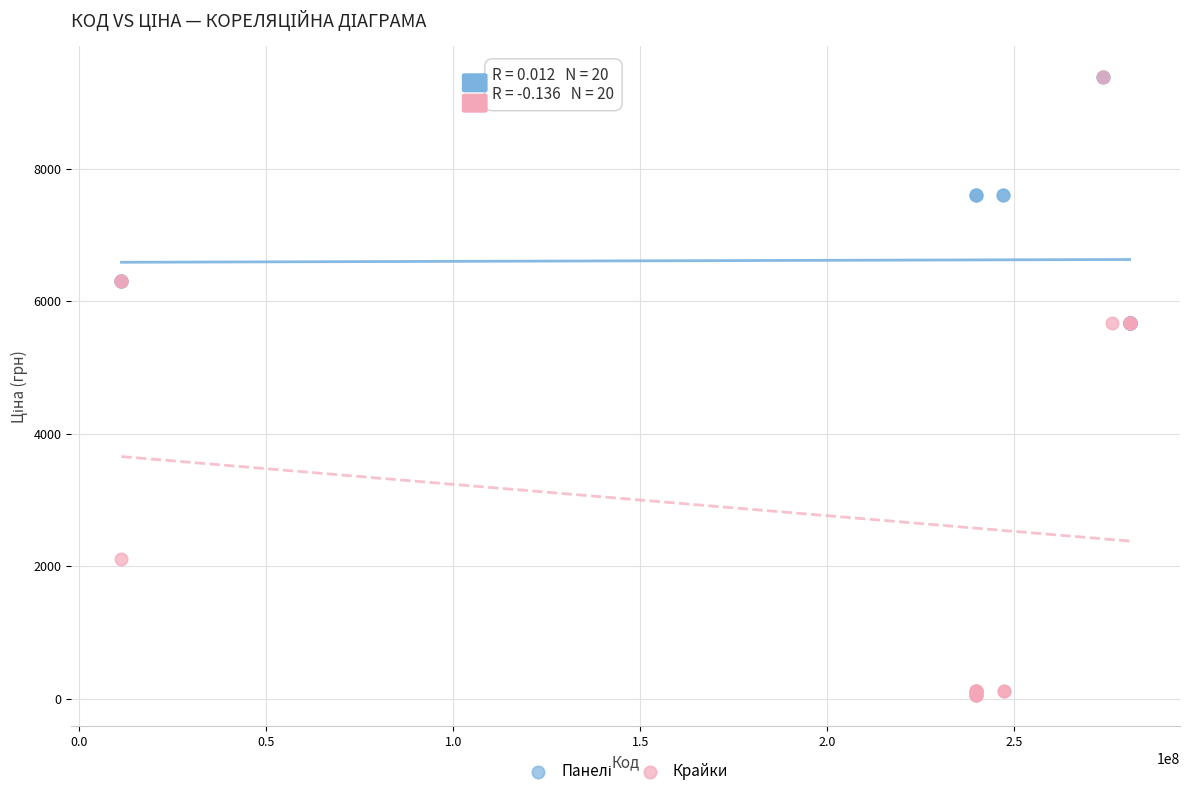

Which series contains the lowest Y value?

Крайки